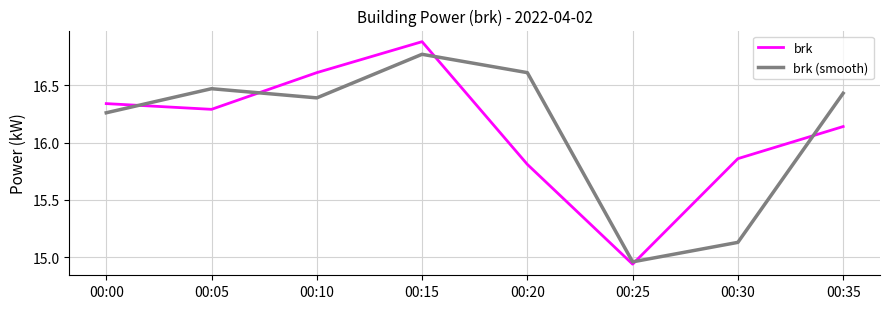

The value of brk (smooth) at 00:20 is 16.6. True or false?

True